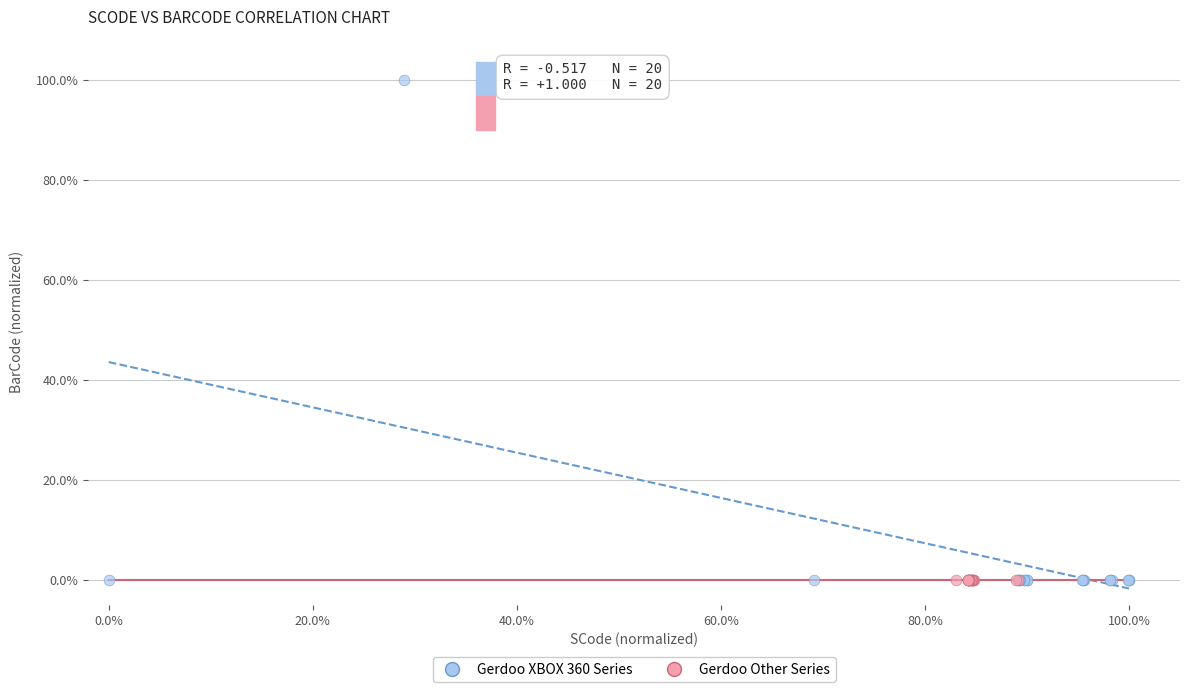

Which series has the largest Y range (max minus min)?

Gerdoo XBOX 360 Series